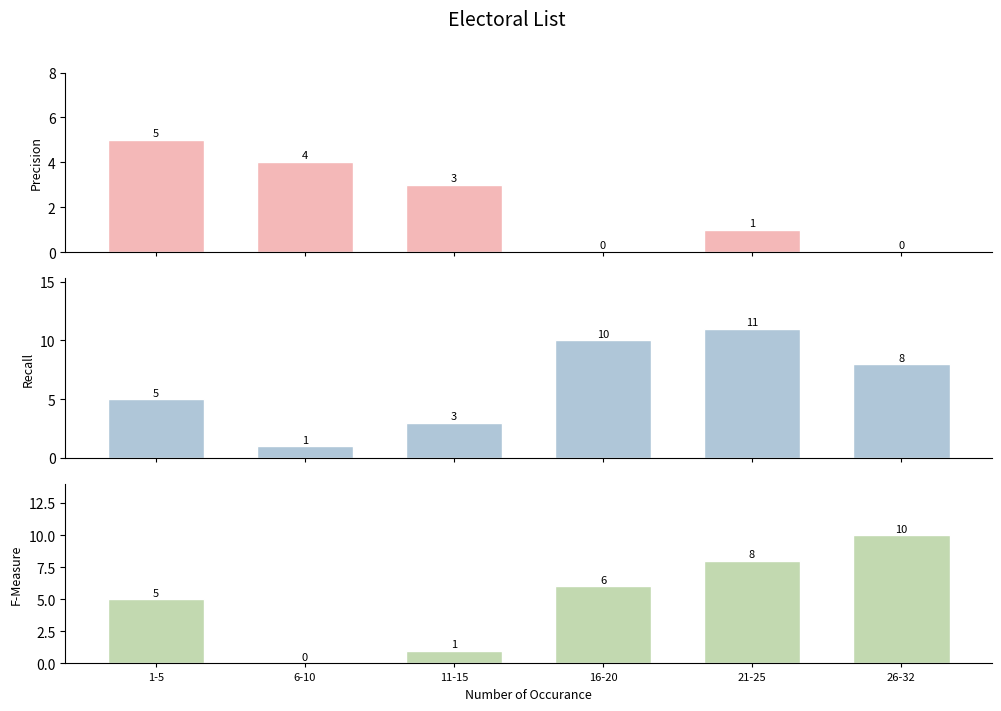

Is it true that Recall equals 11 at 21-25?

True